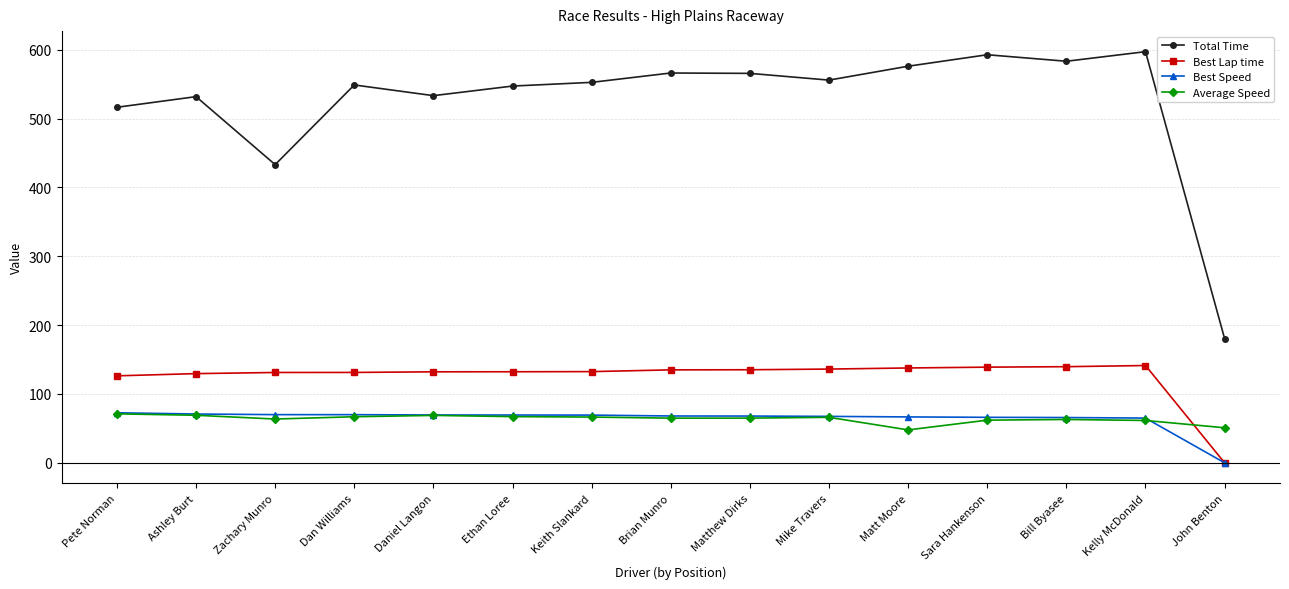

What position from the right is Dan Williams?

12